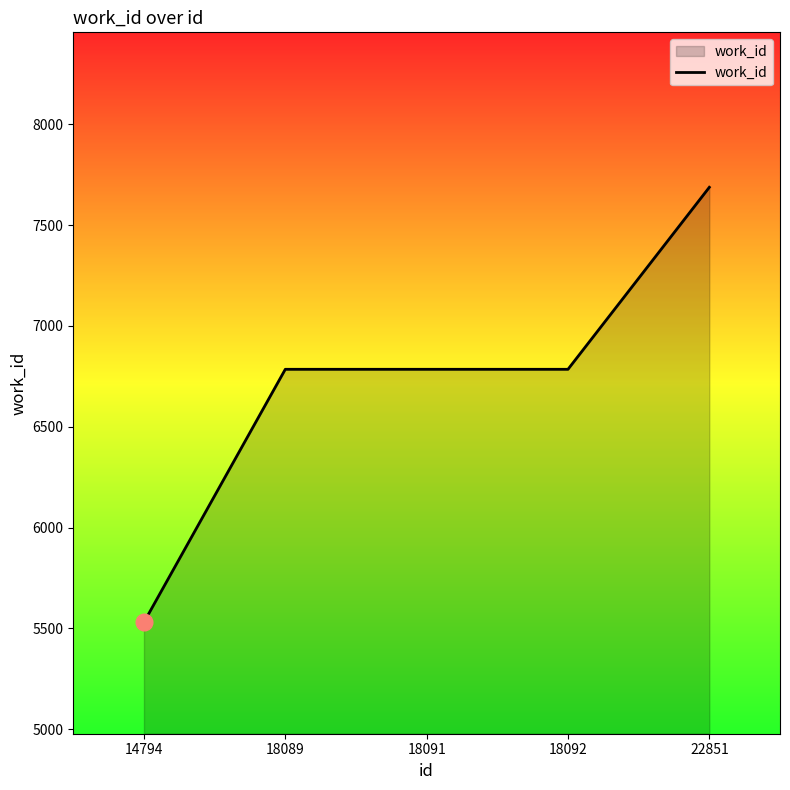

True or false: the data has more than 1 interior local peaks.

False